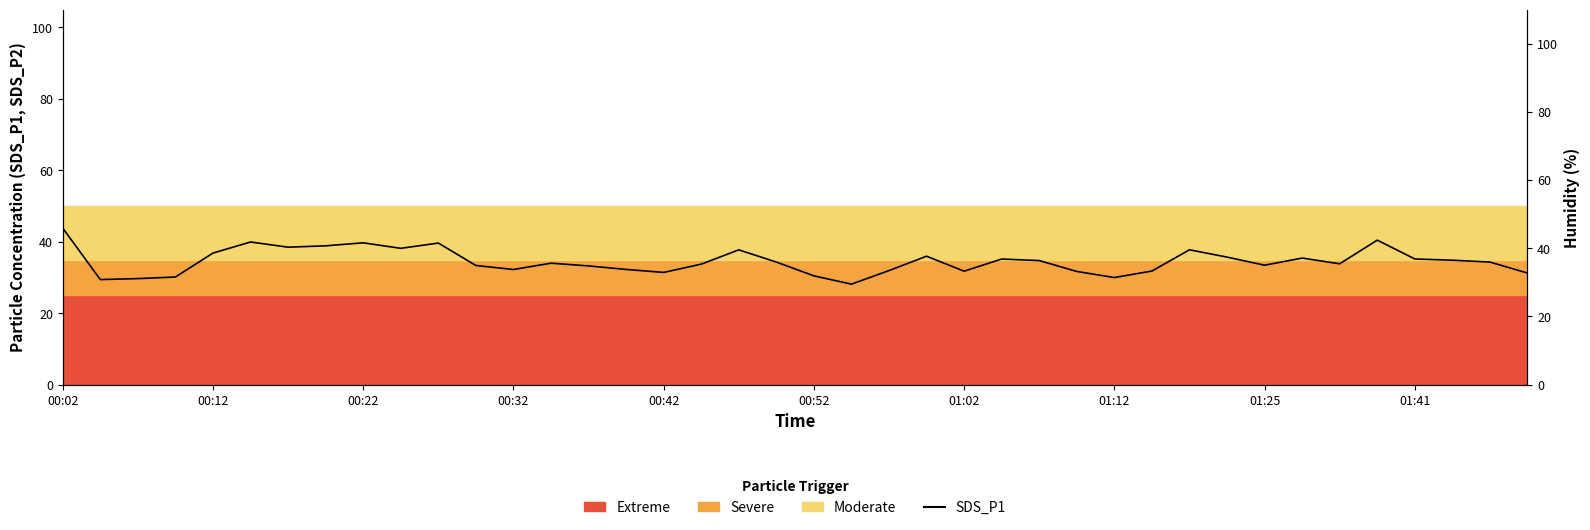

What is the maximum value shown in the chart?

99.9